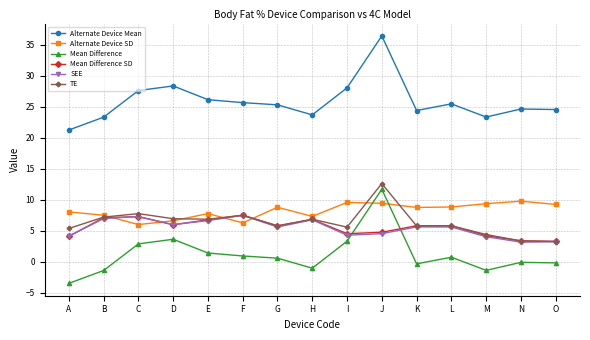

What is the difference between the highest and lowest values at C?

24.7